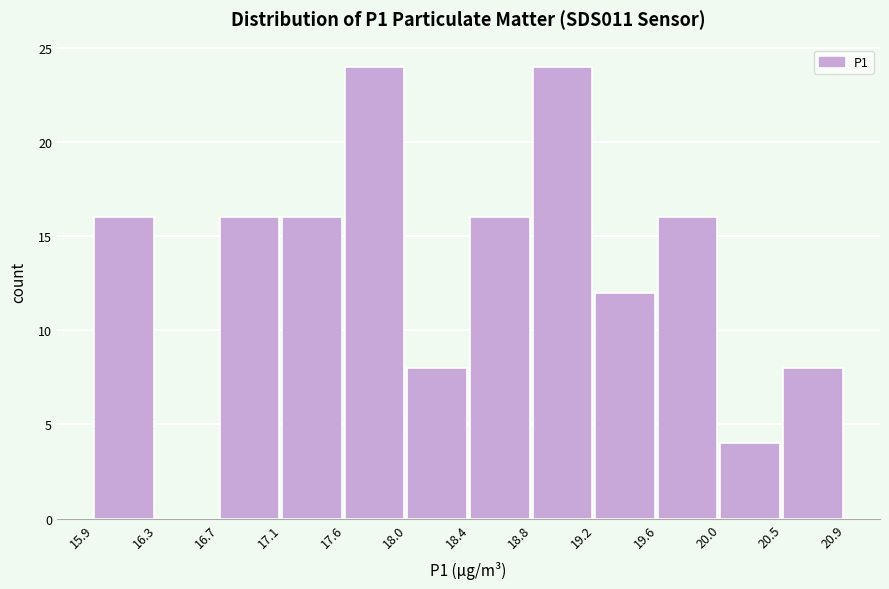

Reading left to right, transcribe this chart: for each bar, give the range it covers on the x-axis and its height. The values are not printed on the chart, so give them approximately, as read against the axis.

15.9 to 16.3: 16
16.3 to 16.7: 0
16.7 to 17.1: 16
17.1 to 17.6: 16
17.6 to 18.0: 24
18.0 to 18.4: 8
18.4 to 18.8: 16
18.8 to 19.2: 24
19.2 to 19.6: 12
19.6 to 20.0: 16
20.0 to 20.5: 4
20.5 to 20.9: 8